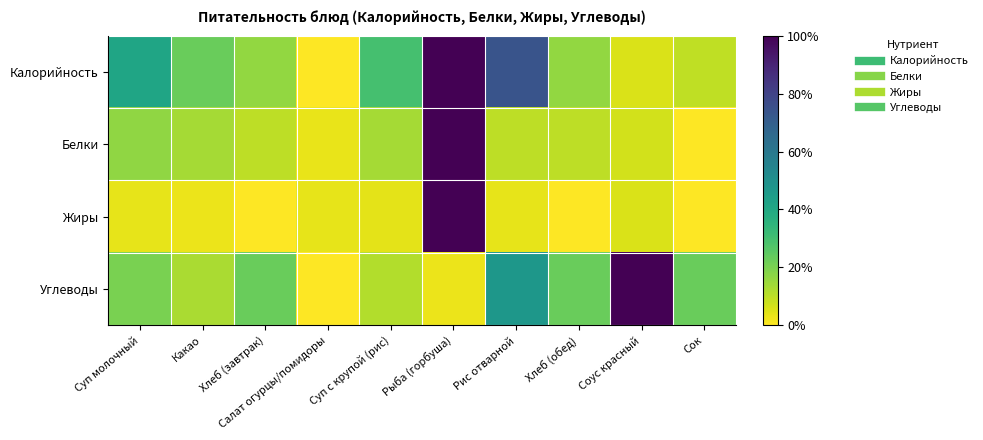

How many distinct data groups are displayed?

4